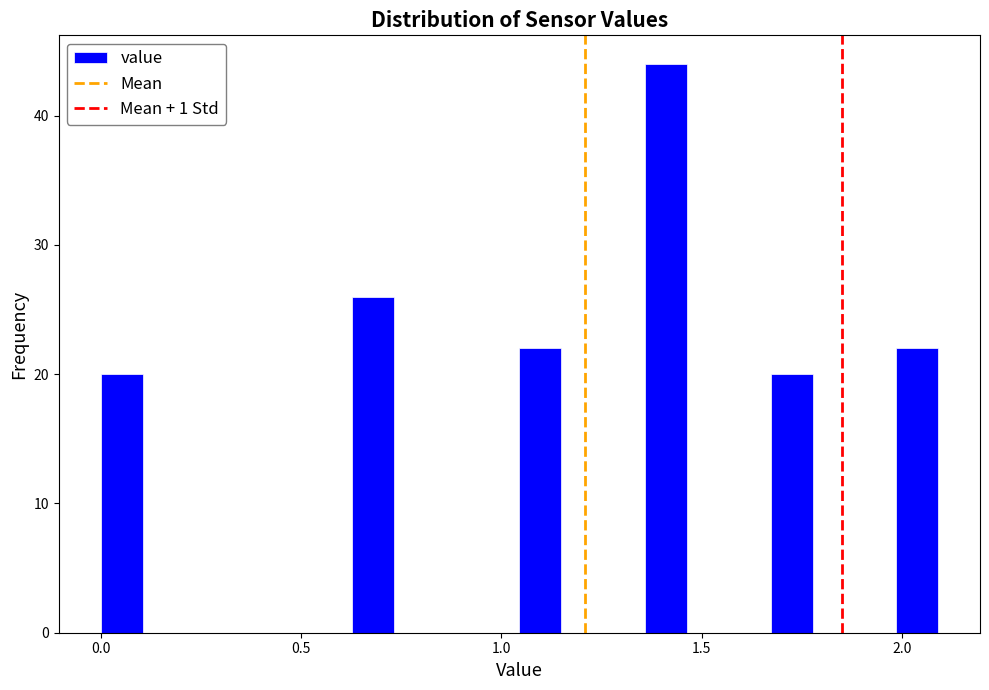

Around what value on the x-axis is the tallest bar? Give the approximate position of its centre, as read against the axis.

1.40